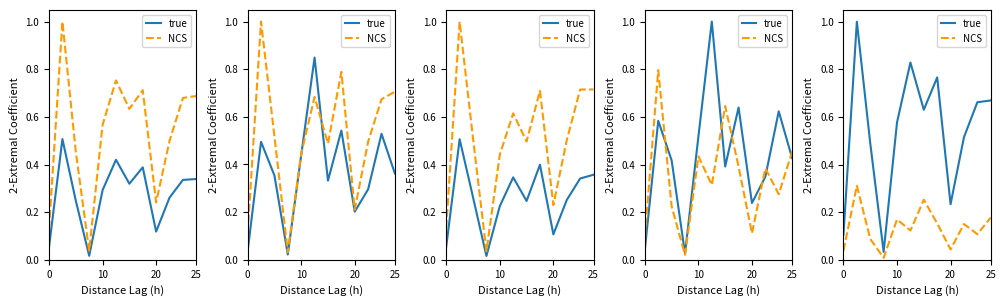

What is the maximum value for true?

1.0